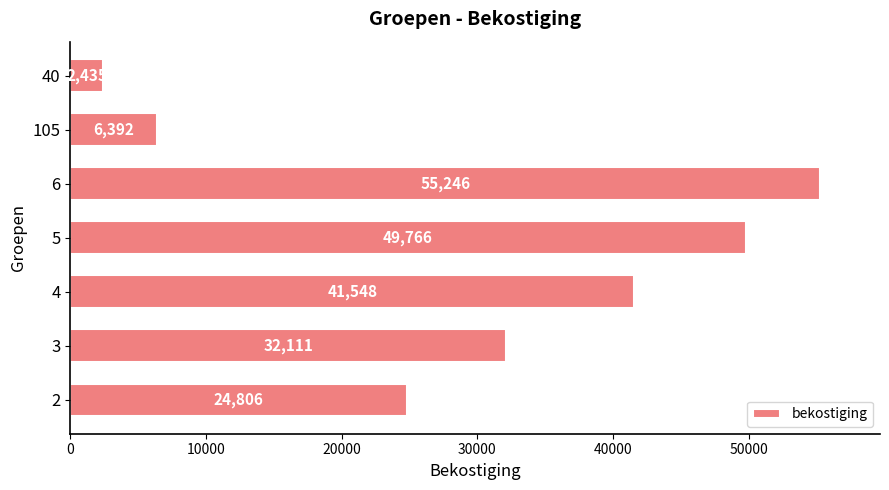

Rank the categories by value from highest to lowest.

6, 5, 4, 3, 2, 105, 40